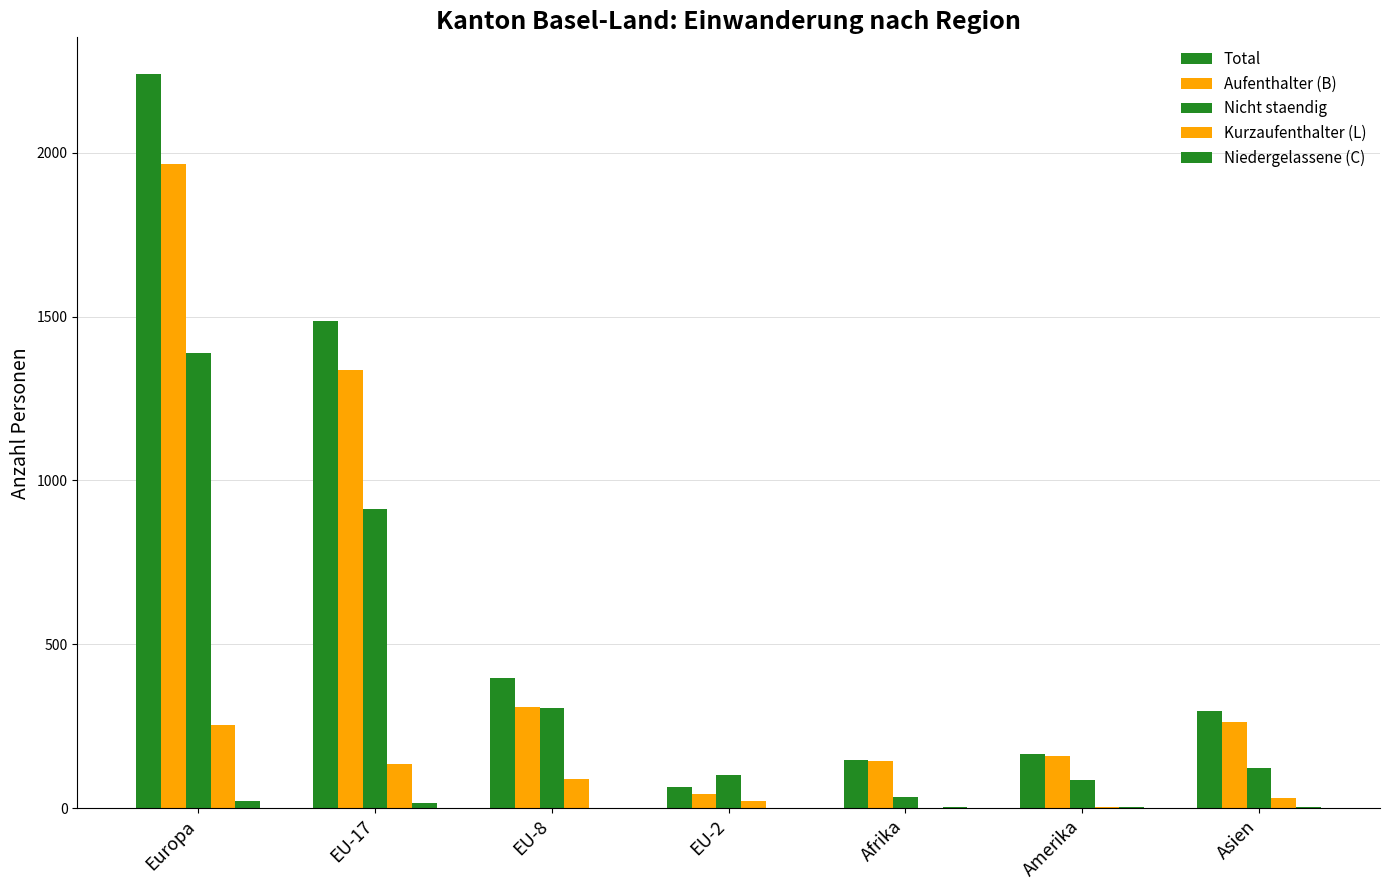

How many groups of bars are there?

7